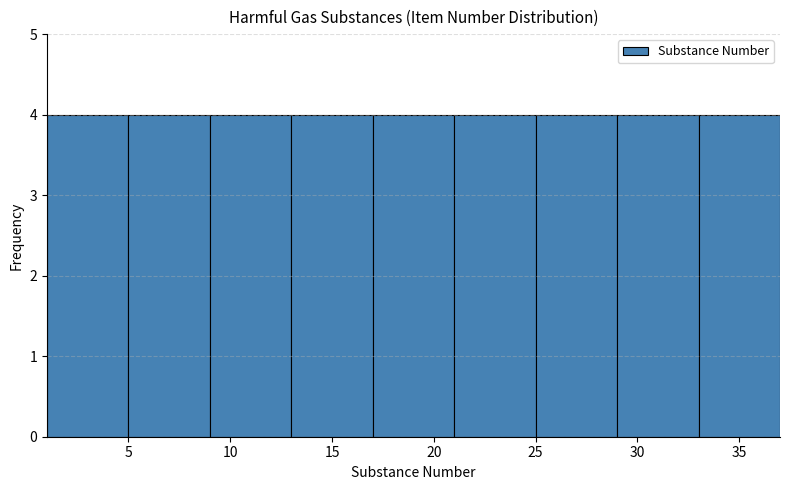

Reading left to right, list every bar in this chart as the range it spans on the x-axis followed by its height. The values are not printed on the chart, so give them approximately, as read against the axis.

1 to 5: 4
5 to 9: 4
9 to 13: 4
13 to 17: 4
17 to 21: 4
21 to 25: 4
25 to 29: 4
29 to 33: 4
33 to 37: 4